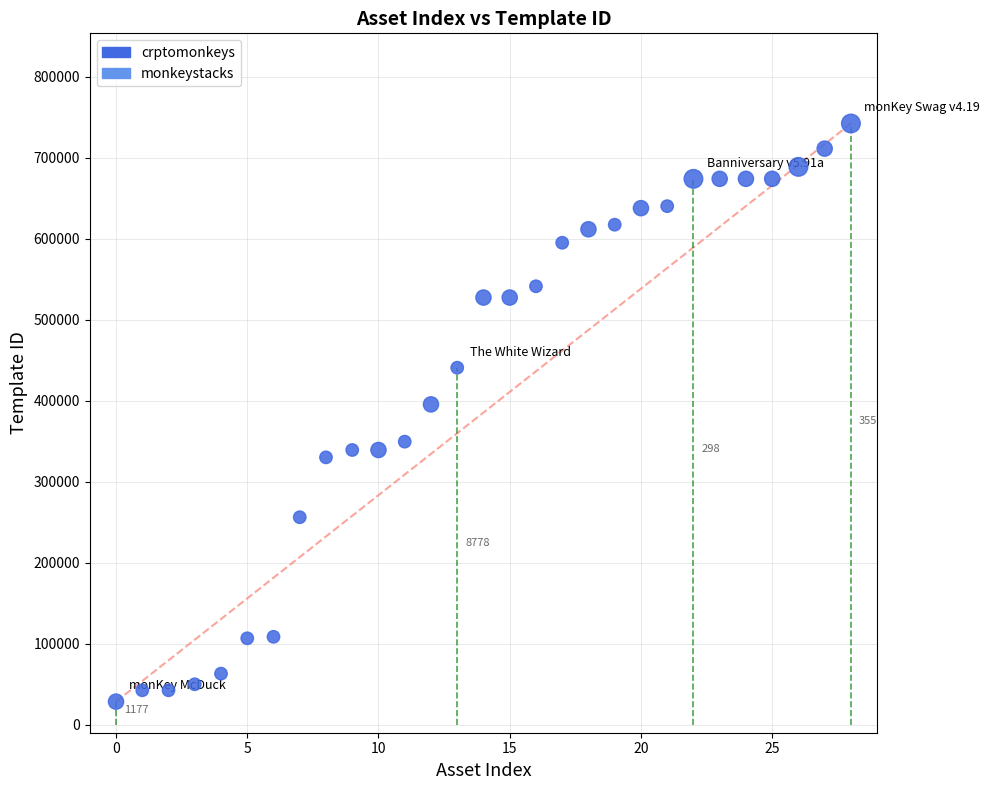

What Y value in the scatter plot is closest to 385459?

395573